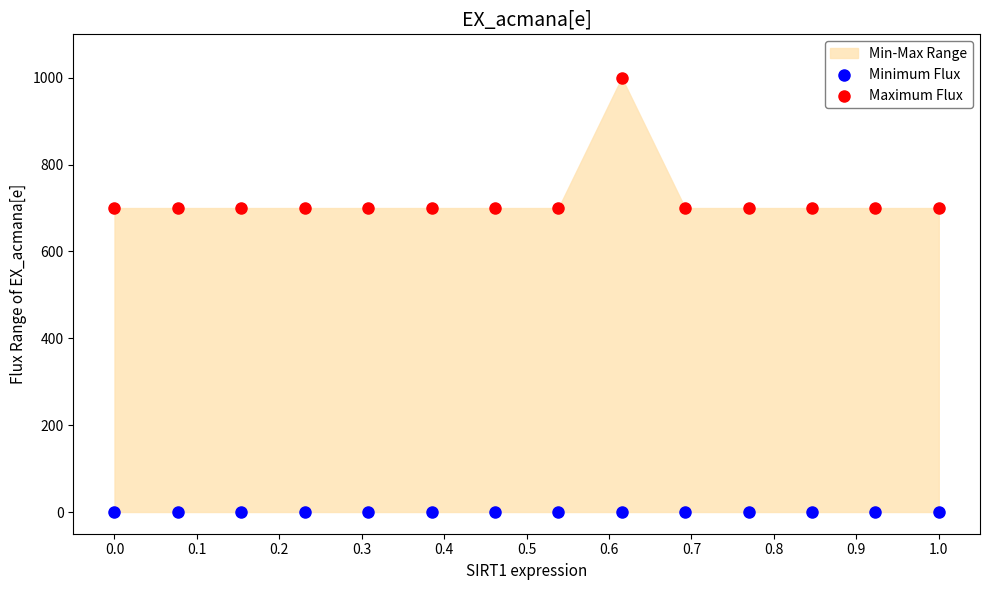

Which series contains the lowest Y value?

Minimum Flux